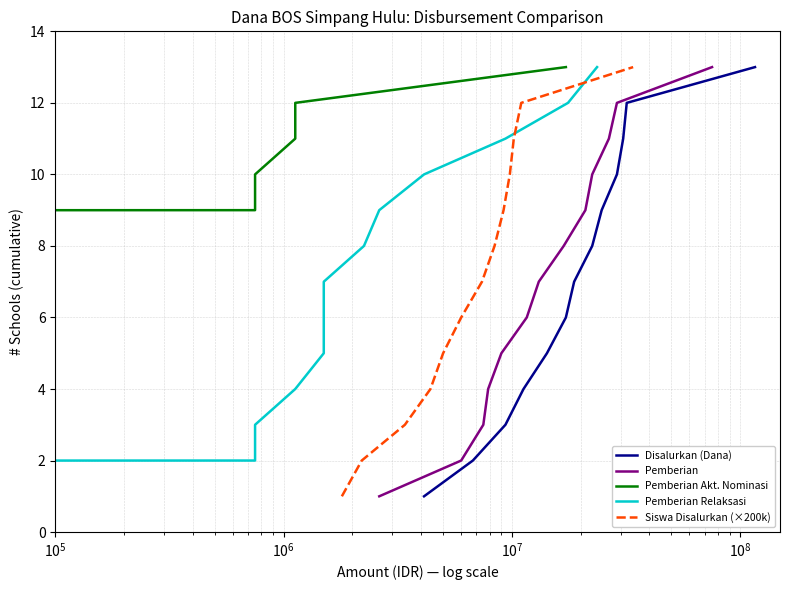

At which label does Pemberian Akt. Nominasi first exceed 7?

7